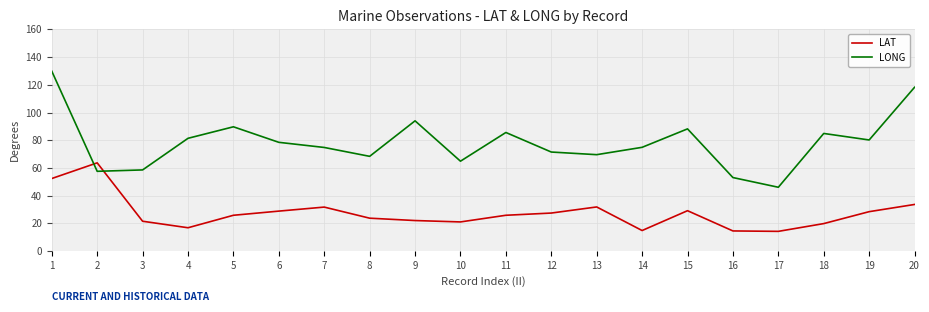

Count the number of categories in the chart.

20